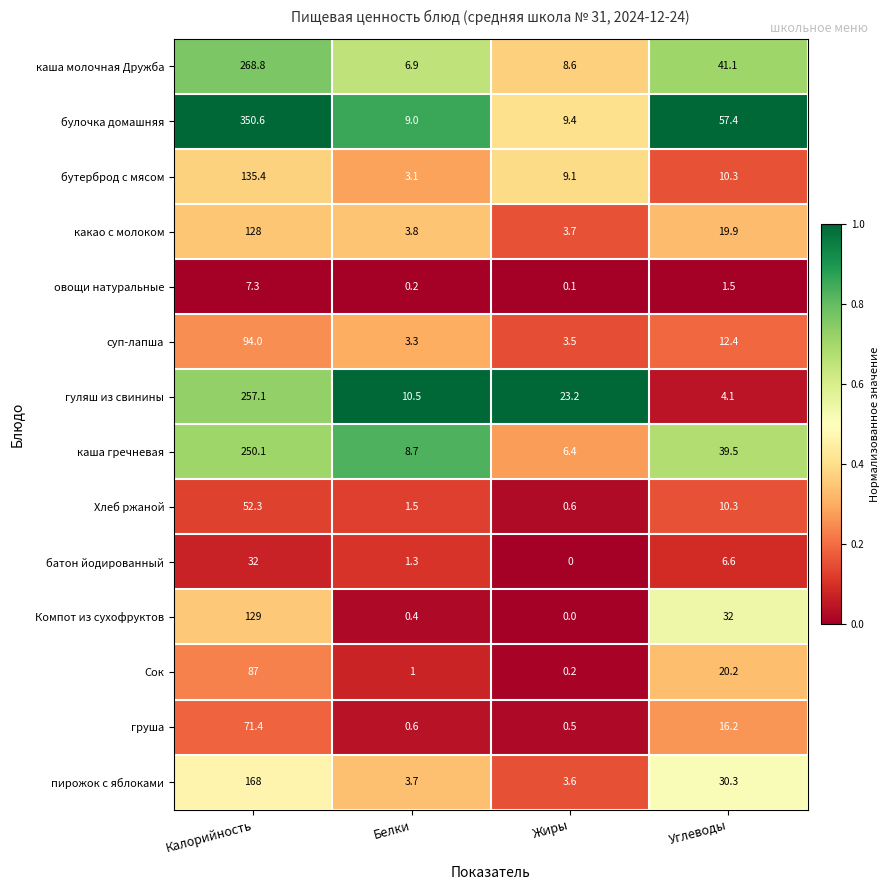

What is the difference between the maximum and minimum values in the гуляш из свинины series?

253.0